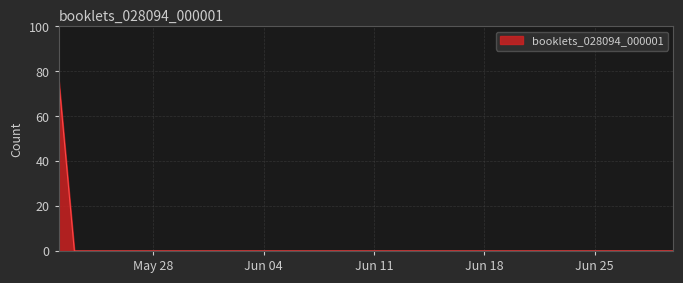

What is the greatest value displayed?

77